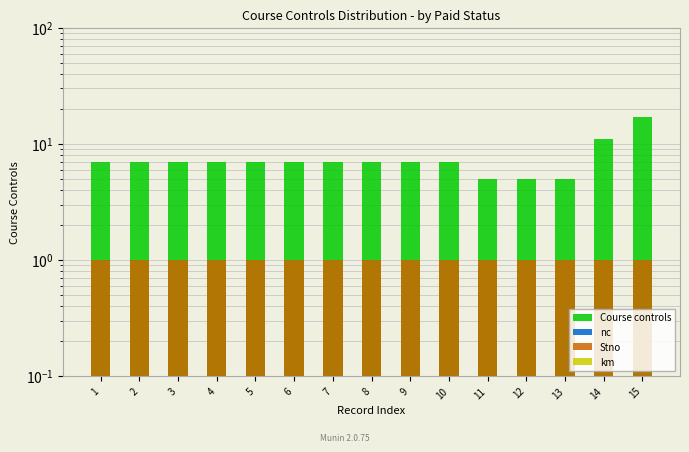

Where is Course controls nearest to the value 11?

14